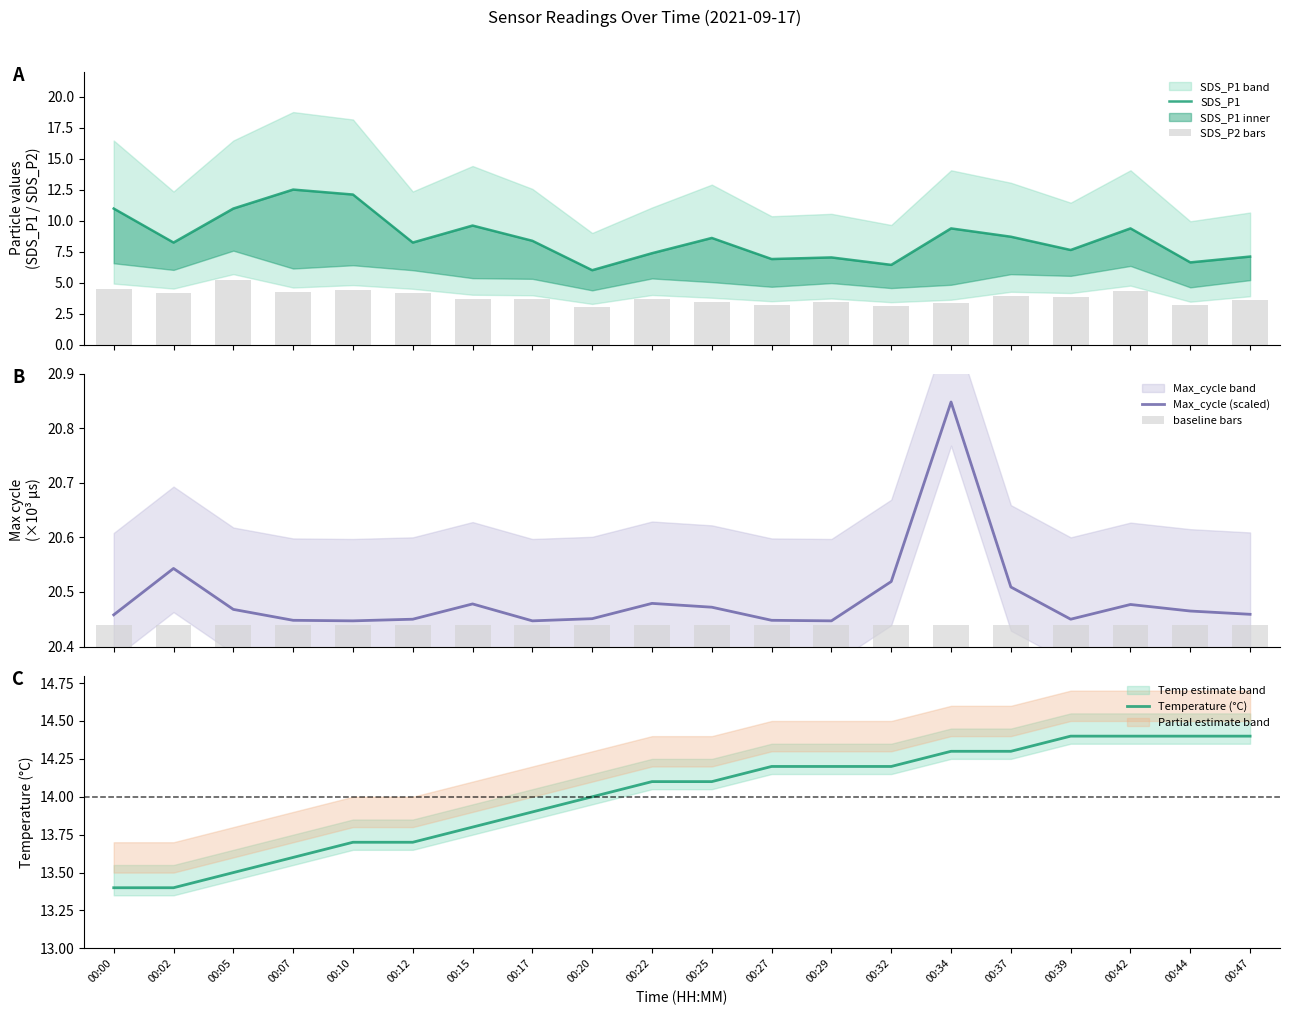

Are the bars grouped side by side (vs. stacked)?

Yes